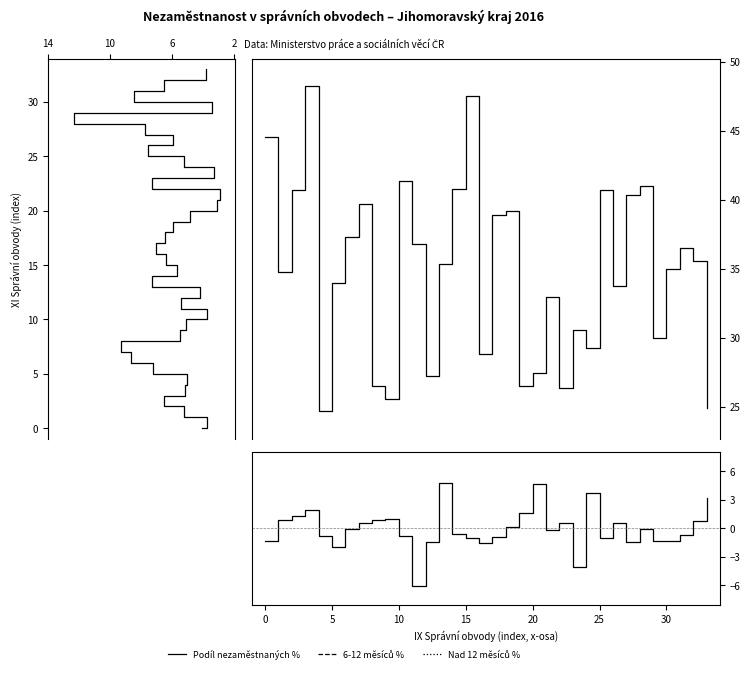

At which label does Nad 12 měsíců % reach its minimum?

4